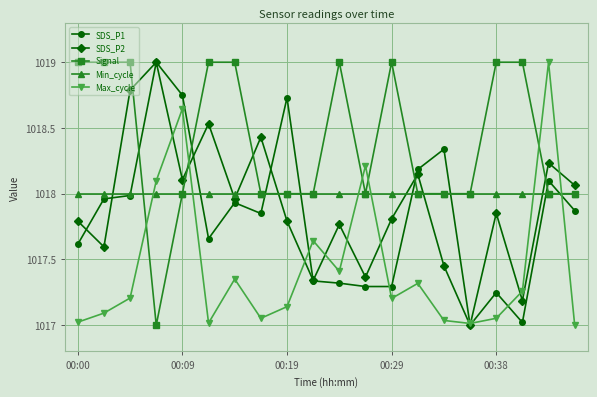

What is the greatest value displayed?

1019.0